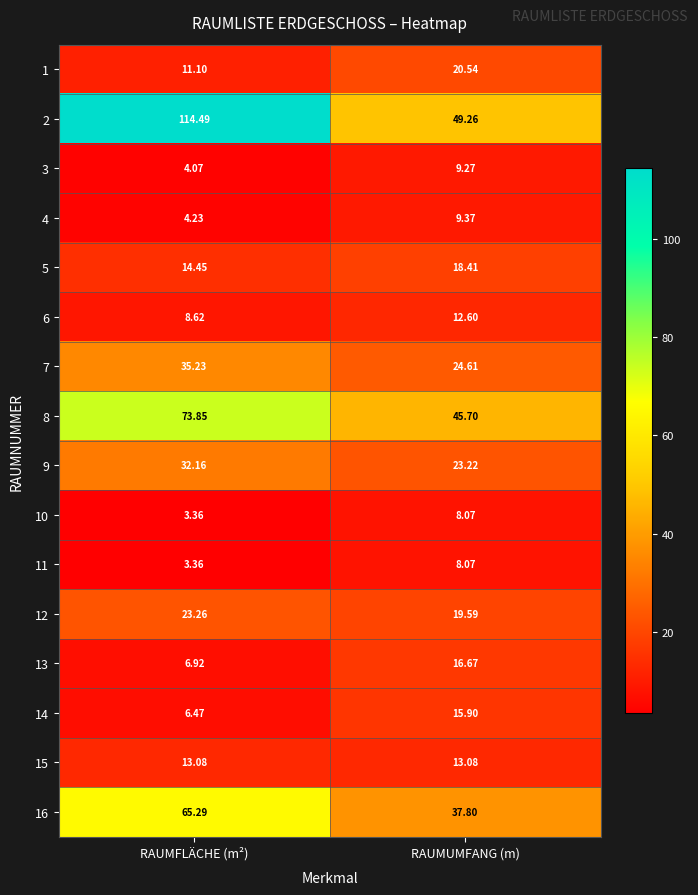

How many categories are shown in the chart?

2